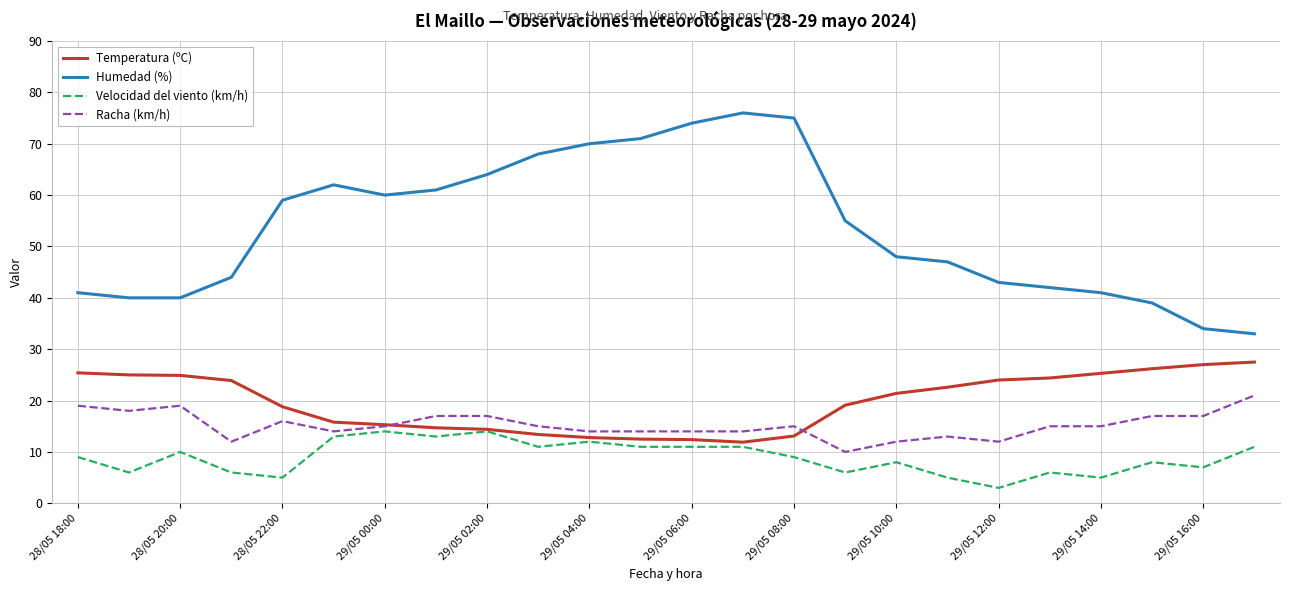

What is the maximum value shown in the chart?

76.0